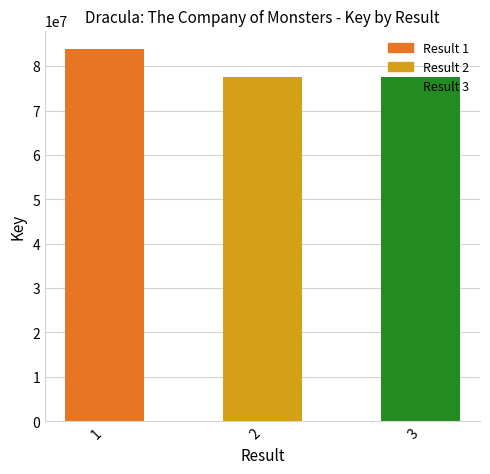

What is the change in value from 1 to 3?

-6212190